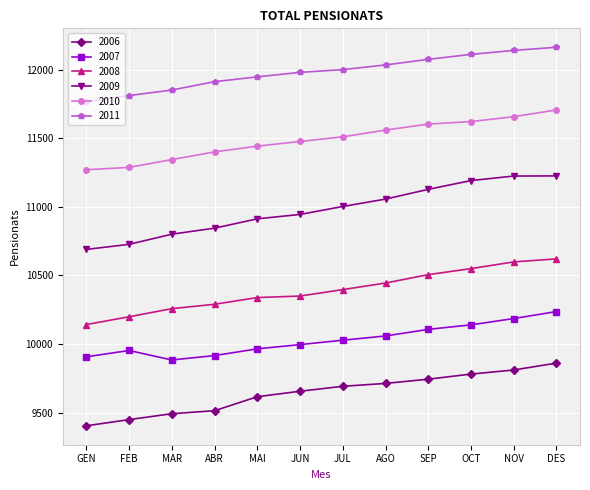

True or false: 2006 and 2007 intersect in this chart.

False